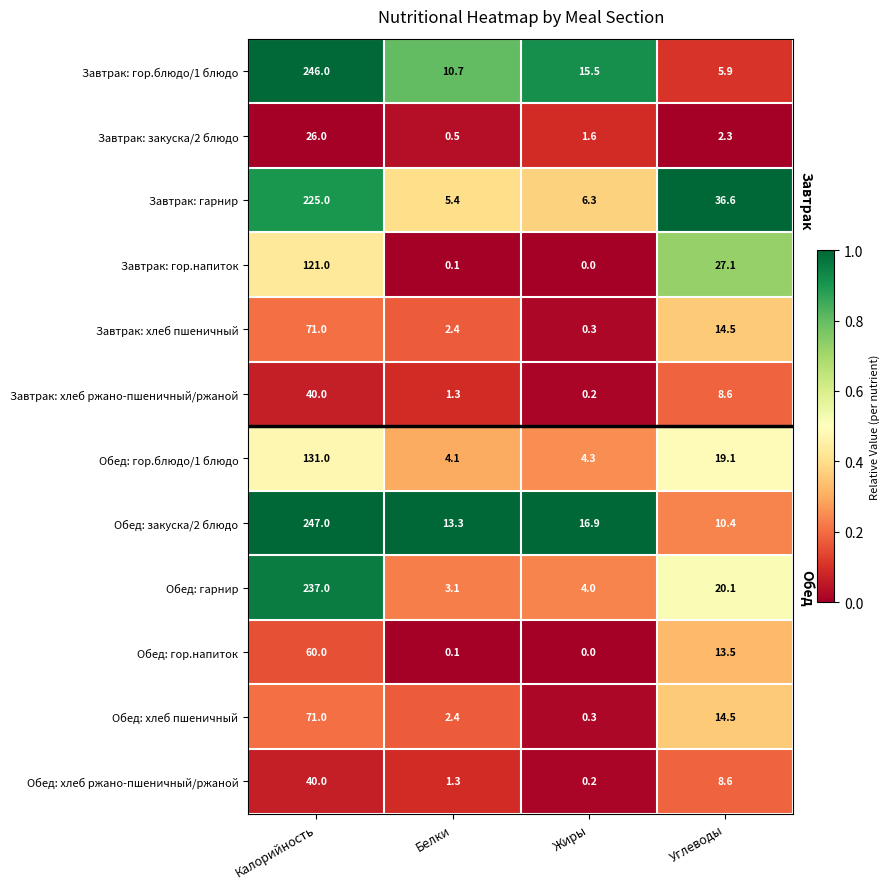

Which category has the highest value across all series?

Калорийность